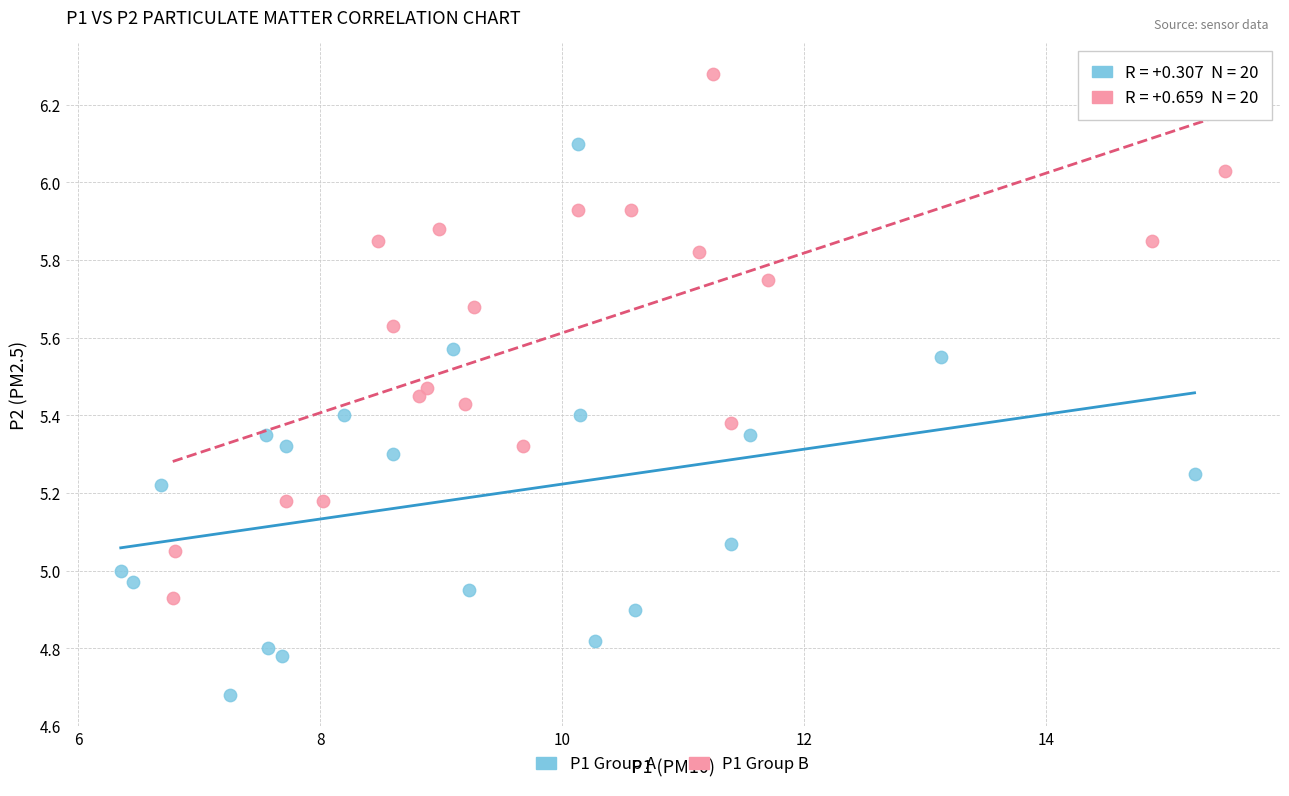

Which series has the largest Y range (max minus min)?

P1 Group A